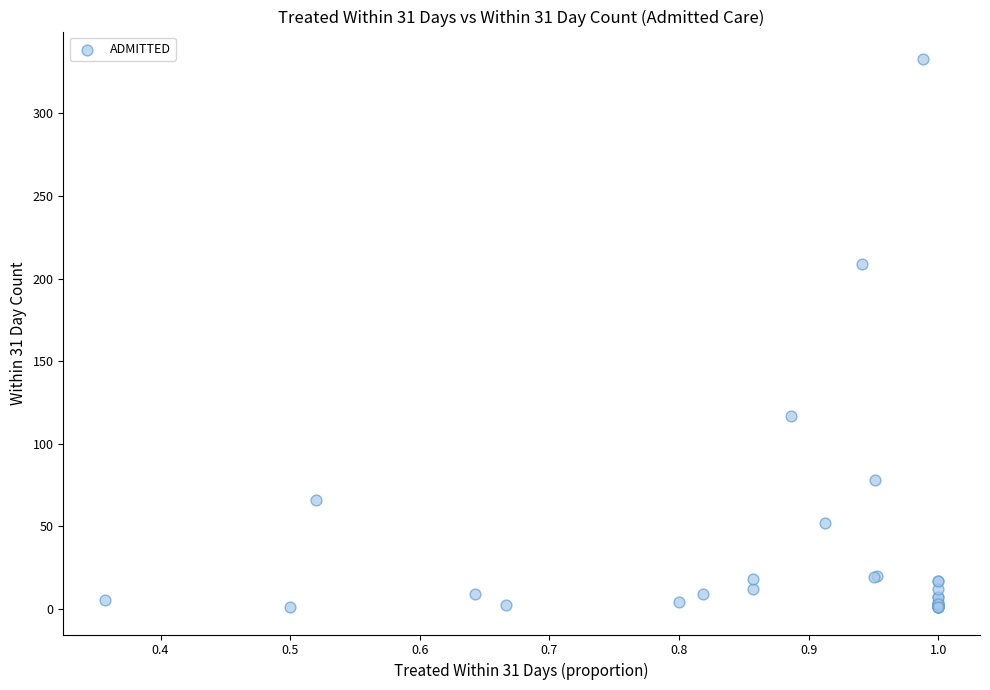

What Y value in the scatter plot is closest to 167?

209